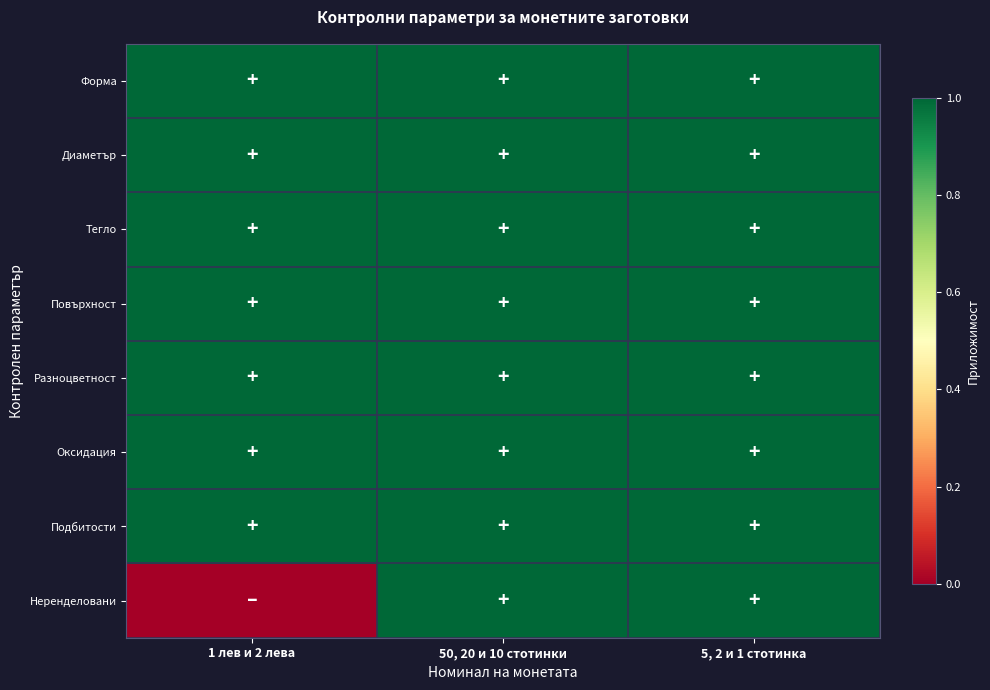

Which series has the widest spread of values?

Неренделовани